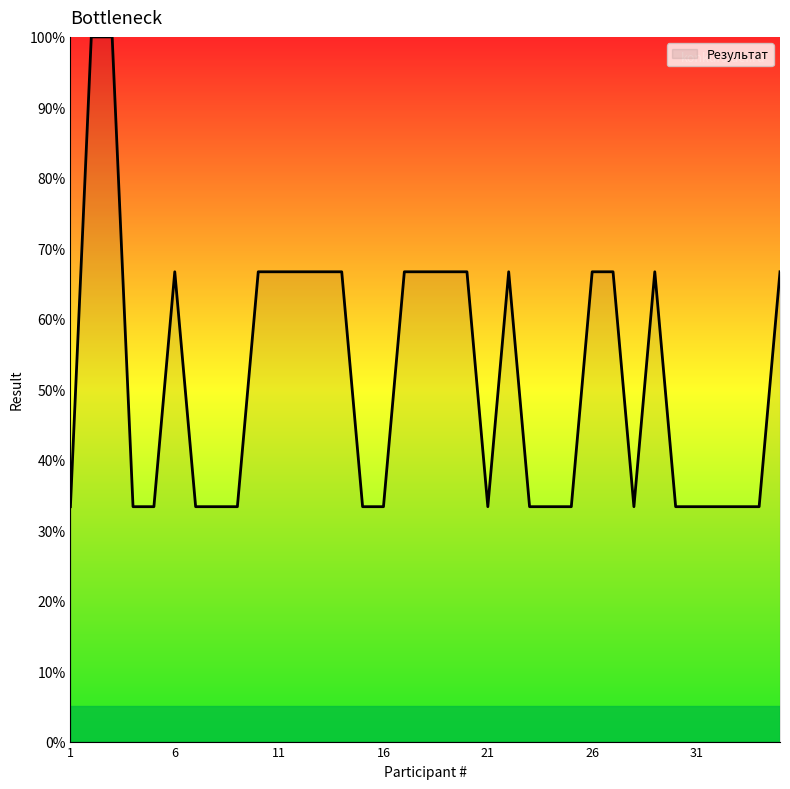

What is the smallest value displayed?

33.3